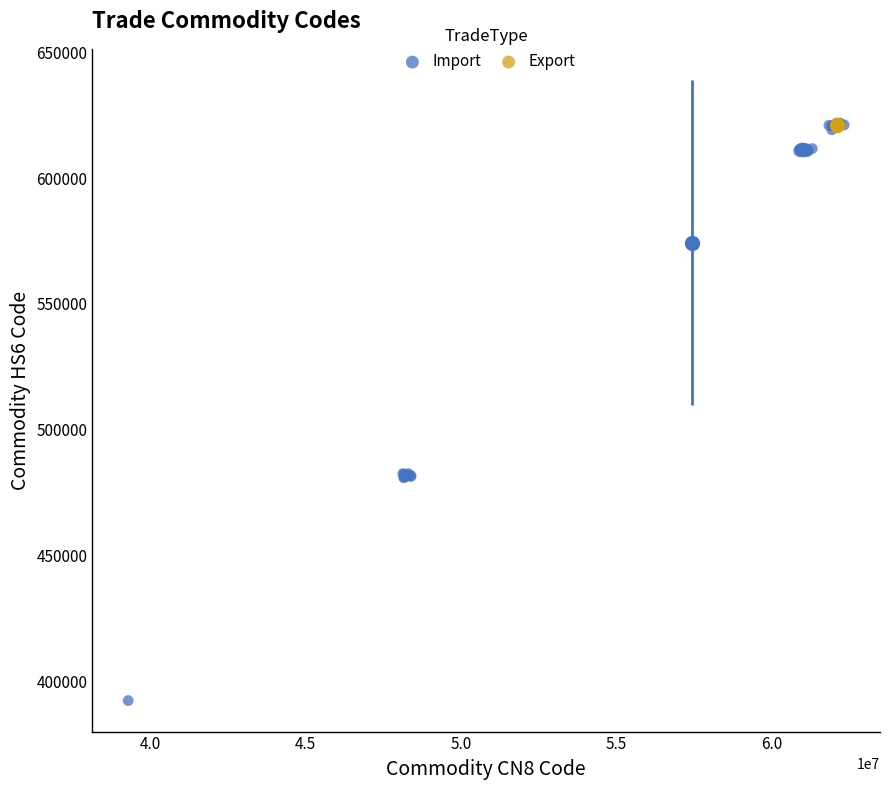

What are all the series names shown in the legend?

Import, Export